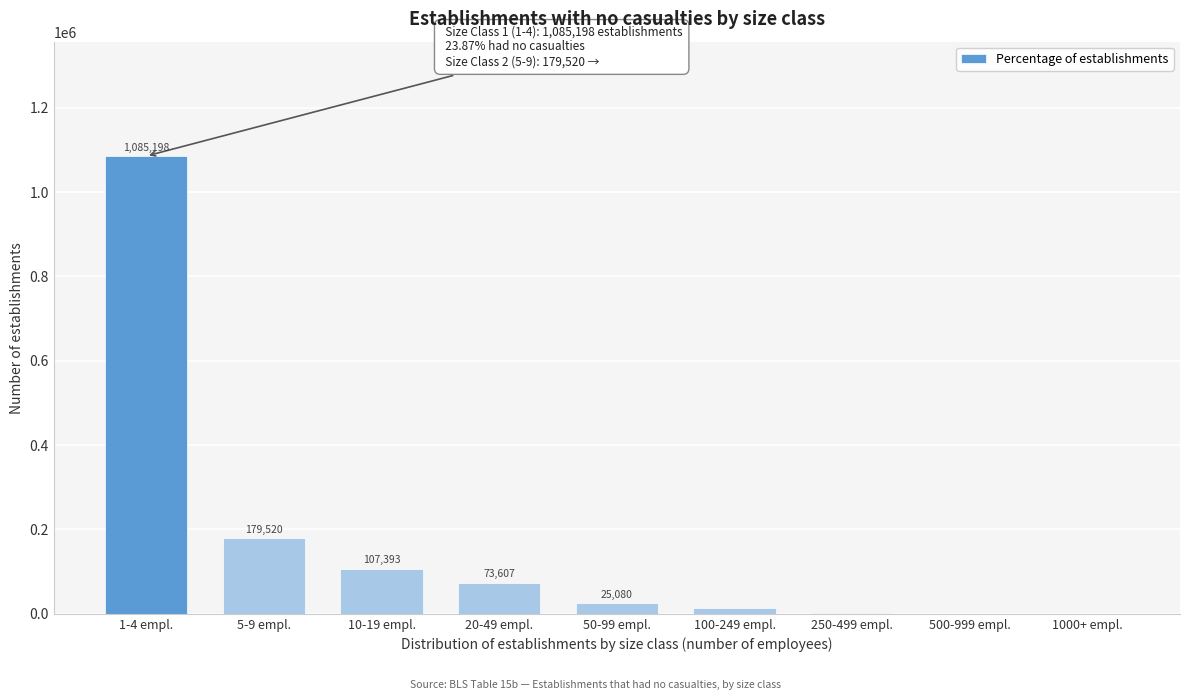

Reading left to right, list all the values displayed in this chart.

1-4 empl.=1085198	5-9 empl.=179520	10-19 empl.=107393	20-49 empl.=73607	50-99 empl.=25080	100-249 empl.=14791	250-499 empl.=2610	500-999 empl.=714	1000+ empl.=336